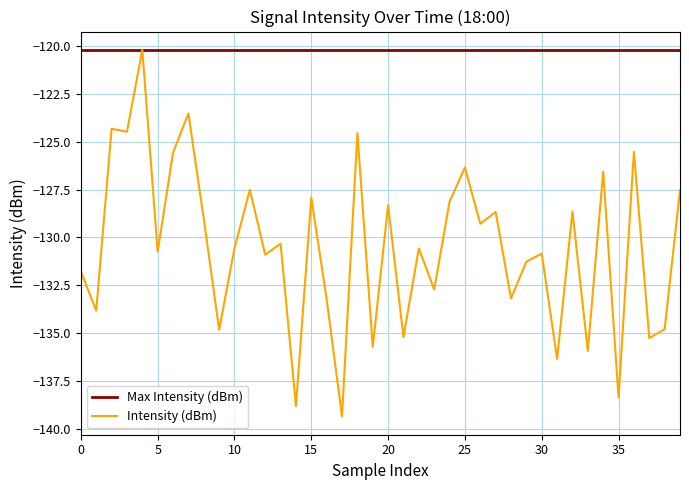

What is the lowest value of the Max Intensity (dBm) series?

-120.2